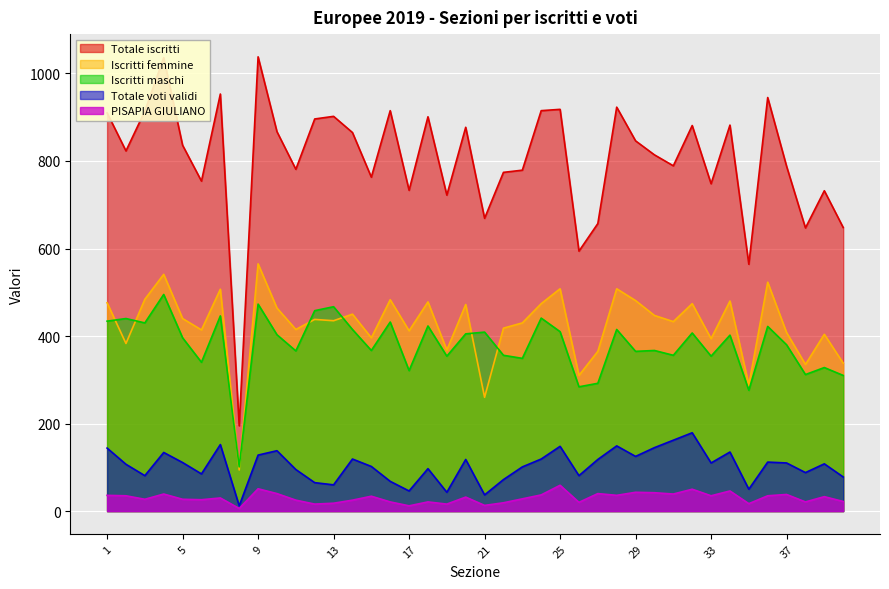

What value does the Iscritti femmine series have at 5?

440